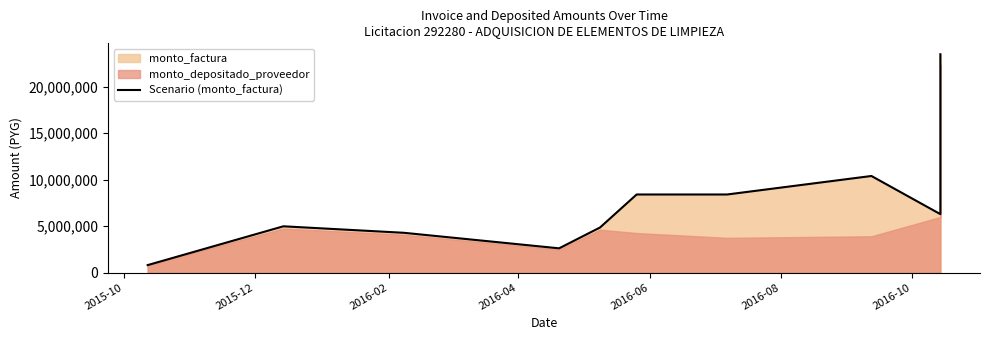

What is the average value?

7442562